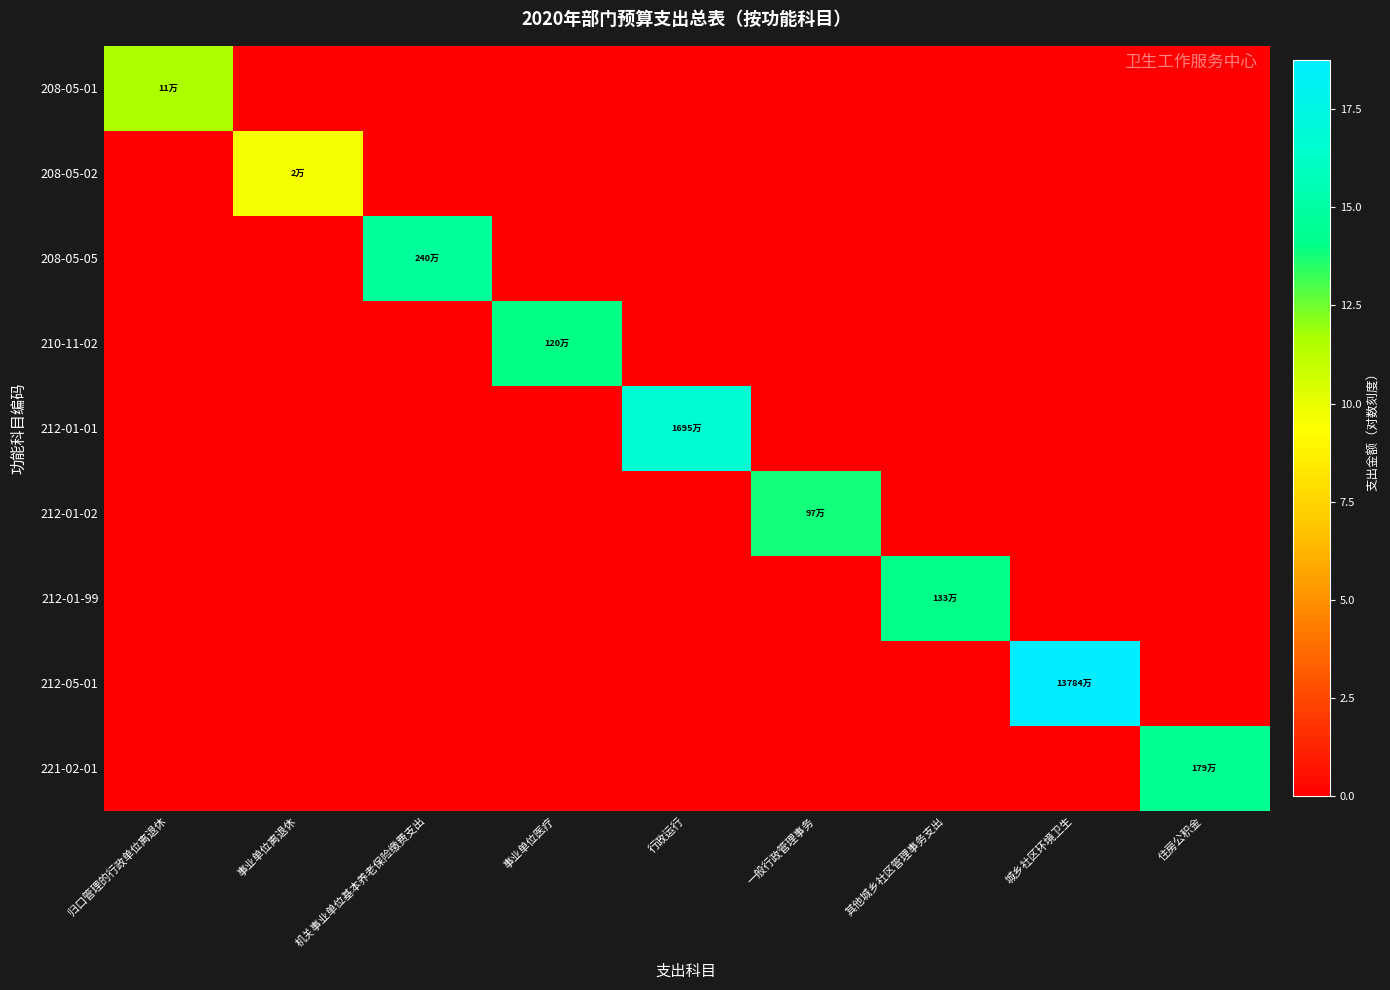

At 归口管理的行政单位离退休, list the series in order from largest to smallest.

208-05-01, 208-05-02, 208-05-05, 210-11-02, 212-01-01, 212-01-02, 212-01-99, 212-05-01, 221-02-01